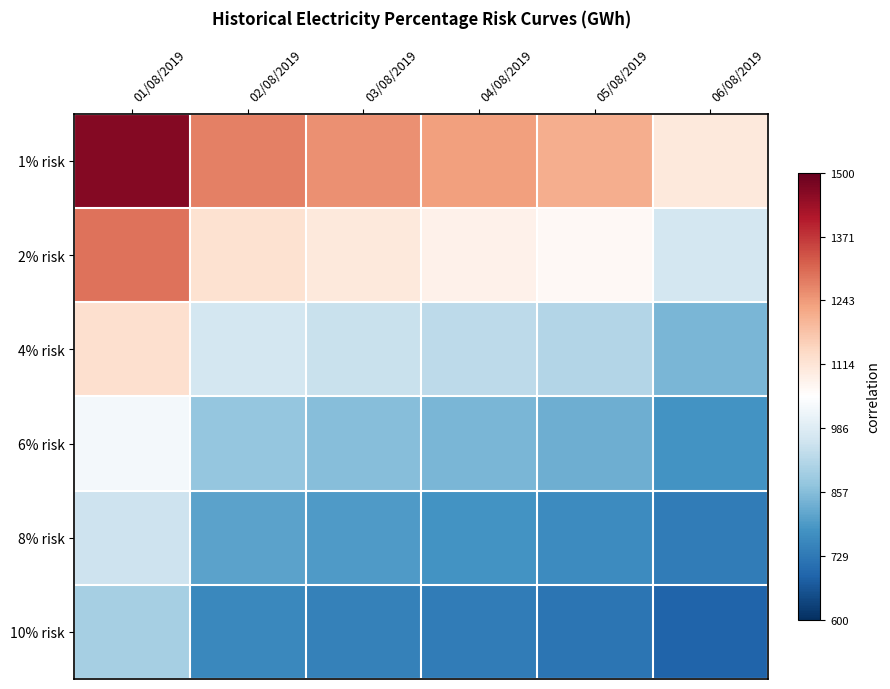

Which series has the largest total across all categories?

1% risk